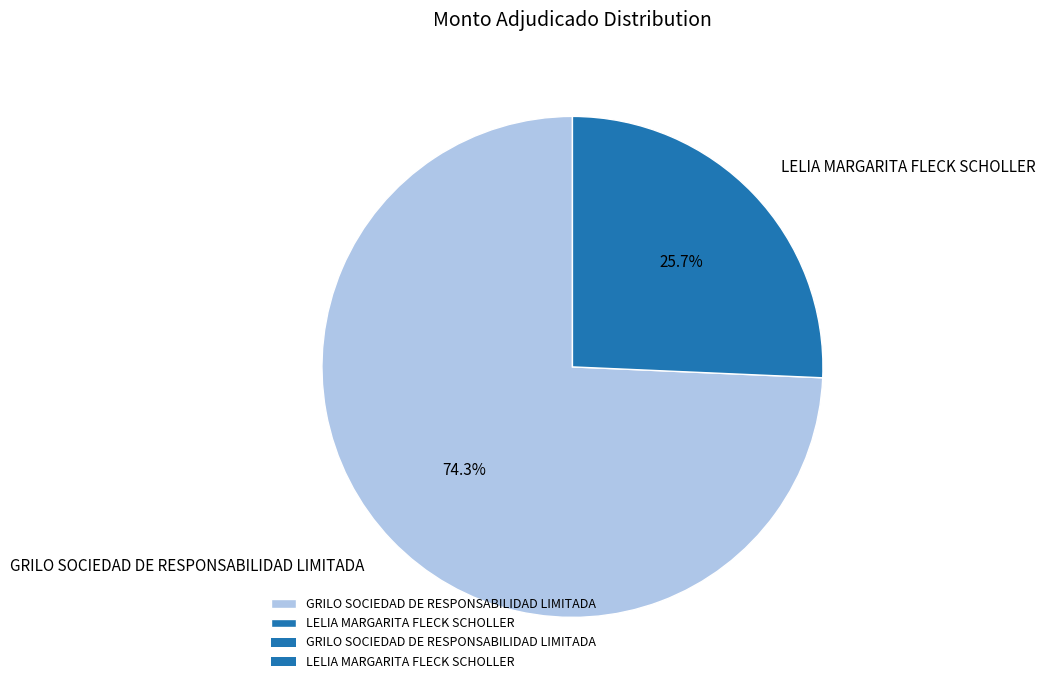

Is the sum of LELIA MARGARITA FLECK SCHOLLER and GRILO SOCIEDAD DE RESPONSABILIDAD LIMITADA greater than half?

Yes